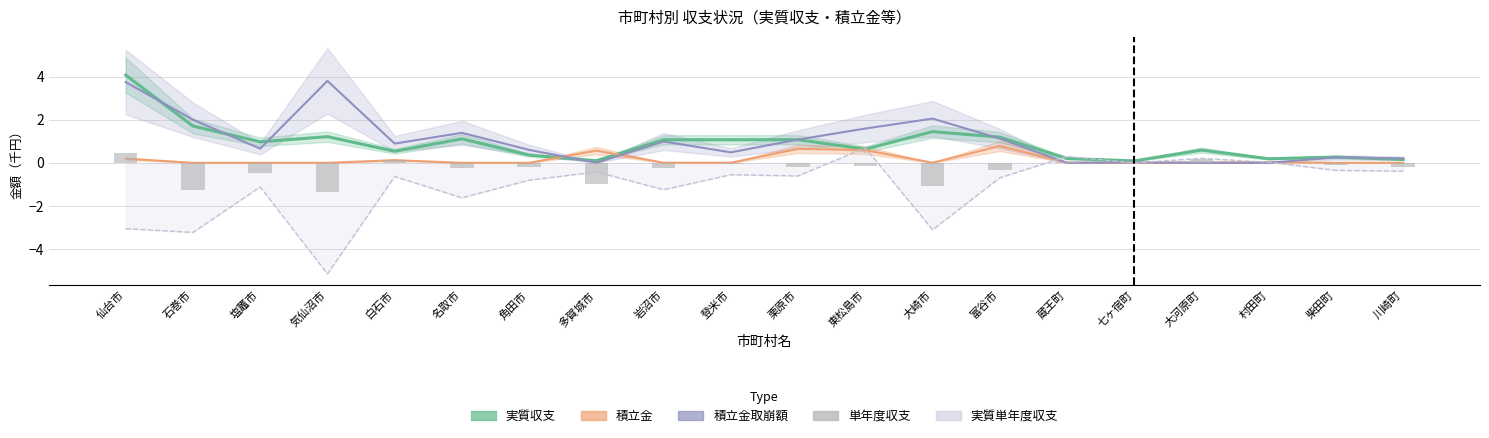

True or false: the data shows 0.0 at 七ヶ宿町.

True